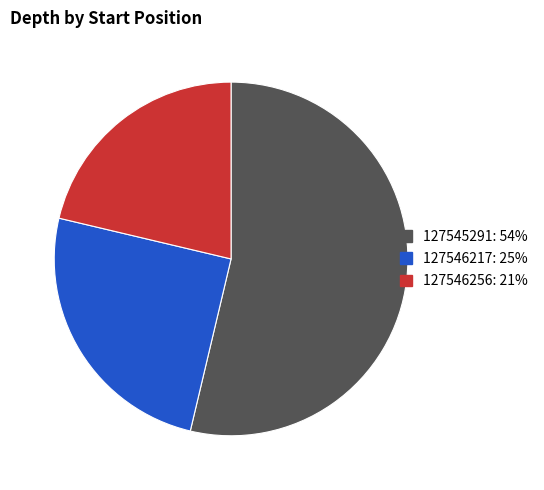

Do 127545291 and 127546217 together represent more than half of the pie?

Yes